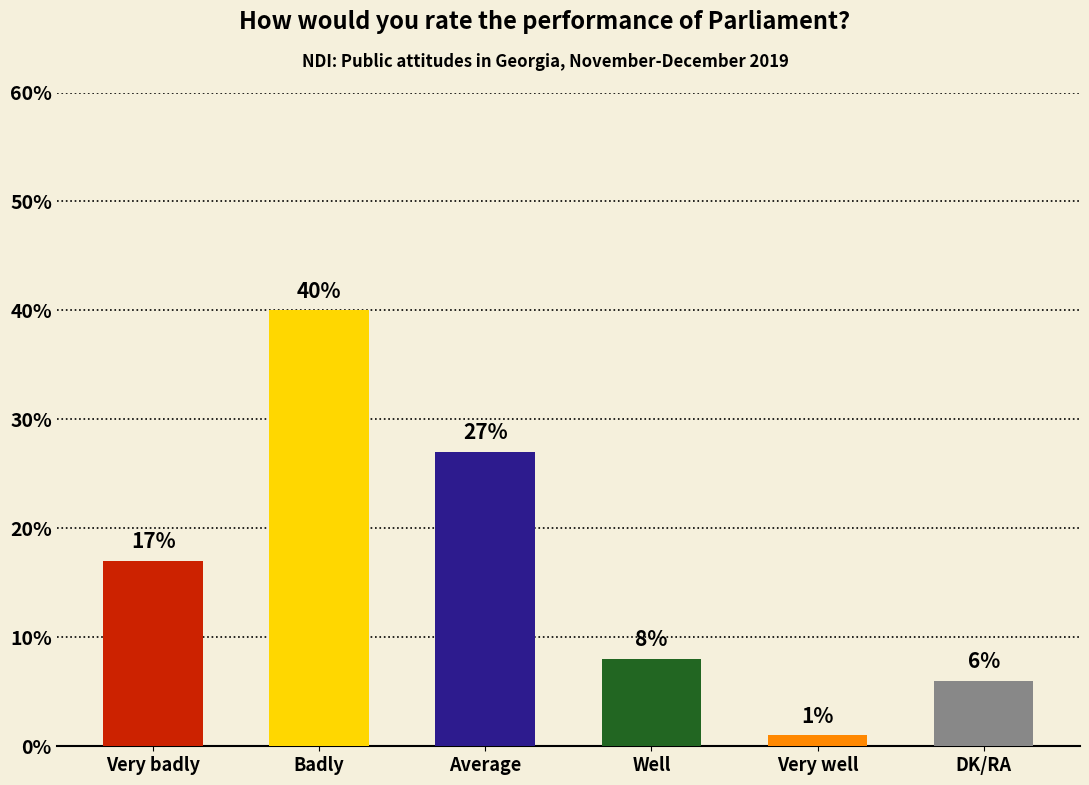

Is it true that the value at Very badly is 17?

True